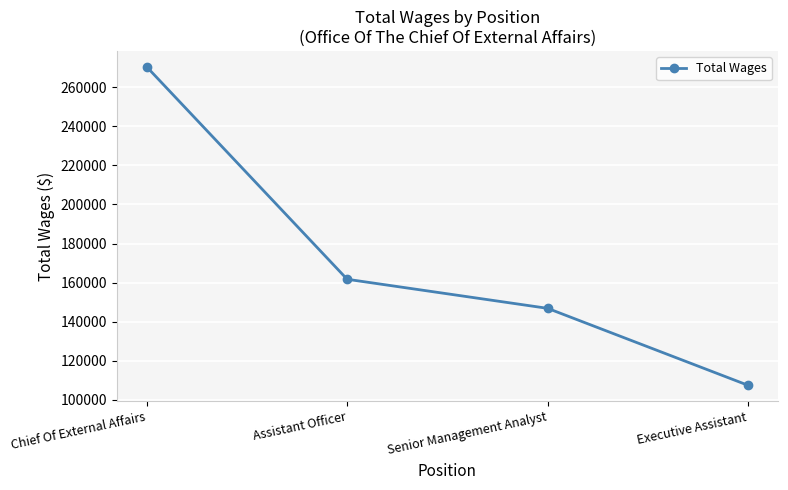

Is this an area chart (filled region under the line)?

No